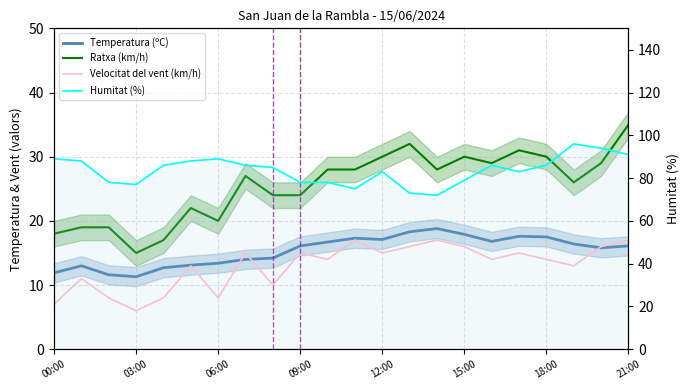

Is this an area chart (filled region under the line)?

No